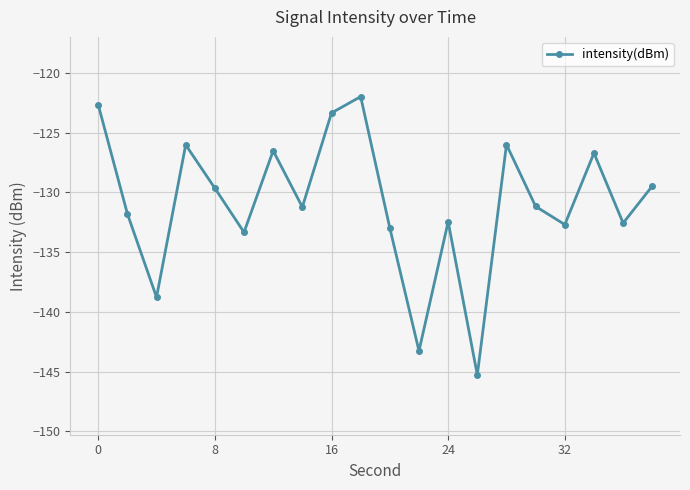

What is the difference between the second highest and minimum values?

22.6